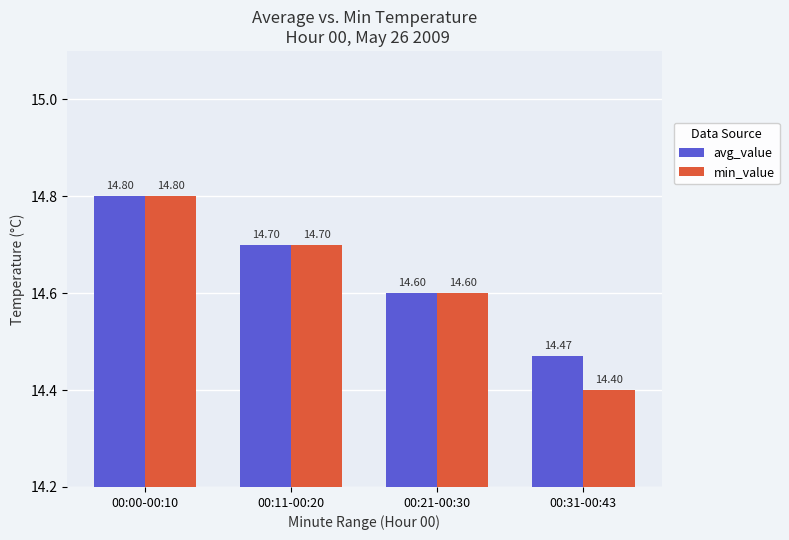

At which category does the chart reach its minimum across all series?

00:31-00:43